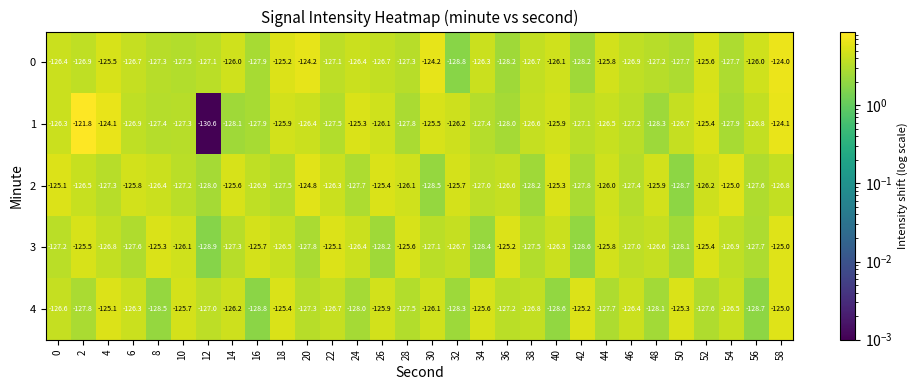

Is it true that 0 equals -126.0 at 14?

True